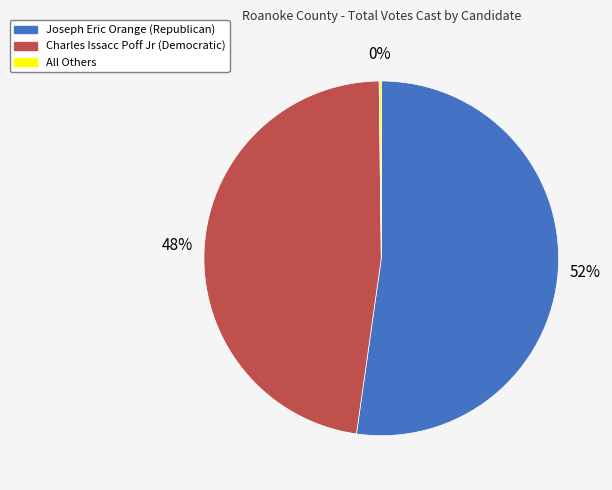

To the nearest percent, what is the difference between the largest and smallest slice percentages?

52%